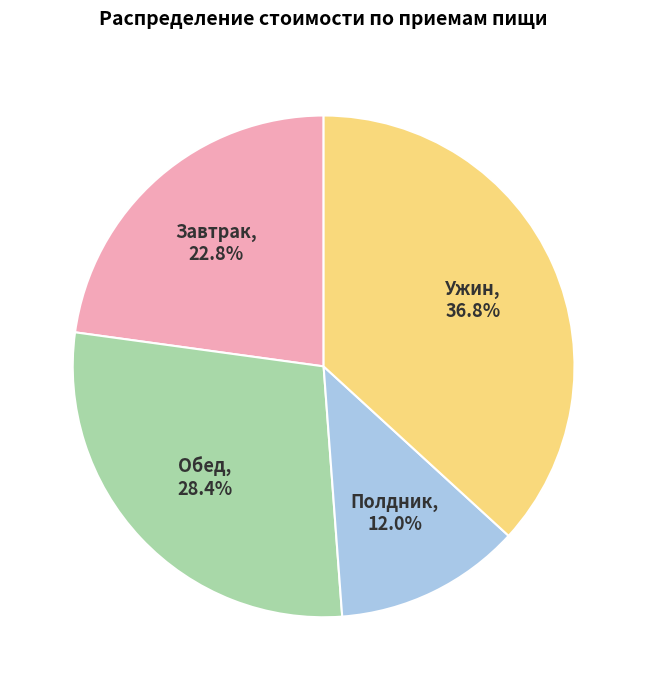

To the nearest percent, what portion does Обед represent?

28%